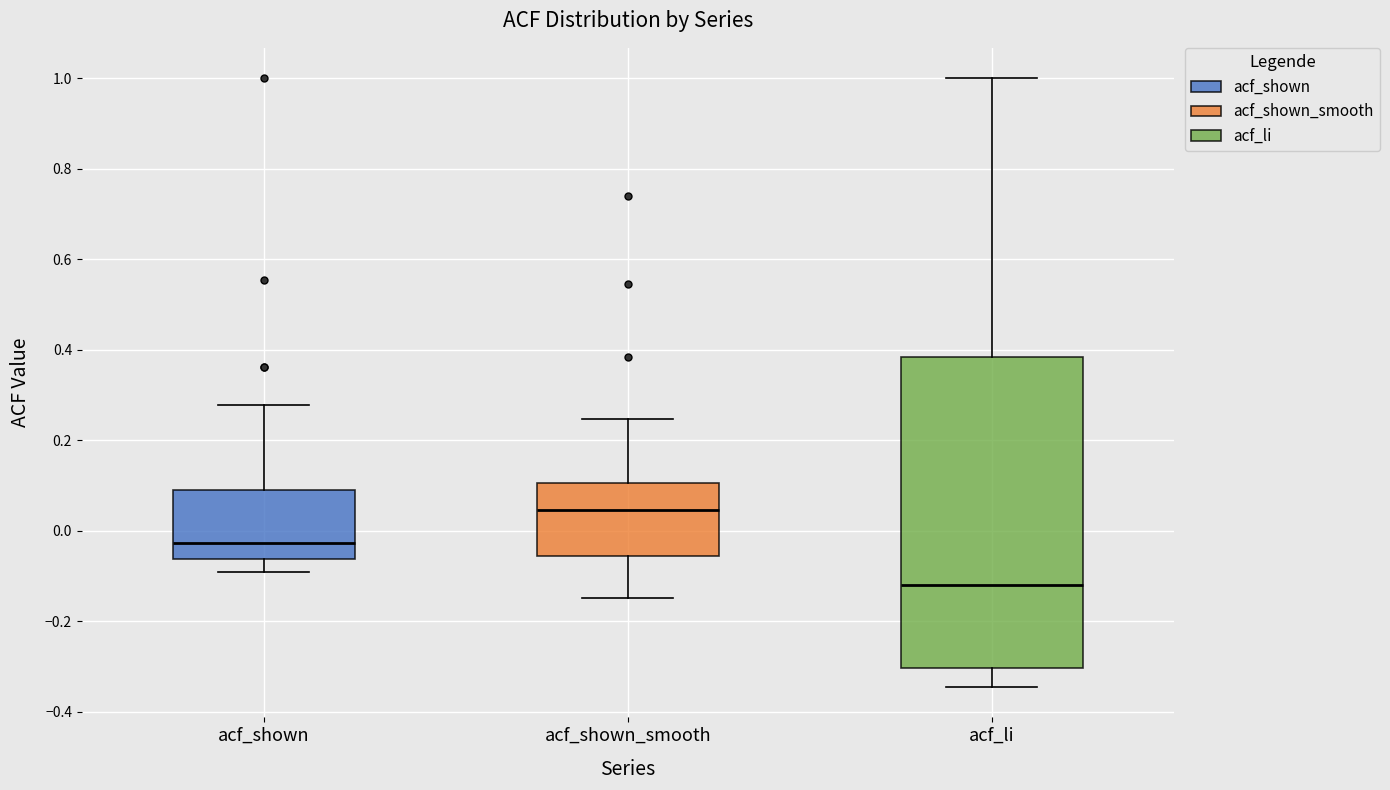

Where is the lower edge of the box for acf_li on the y-axis? The values are not printed on the chart, so give them approximately, as read against the axis.

-0.30